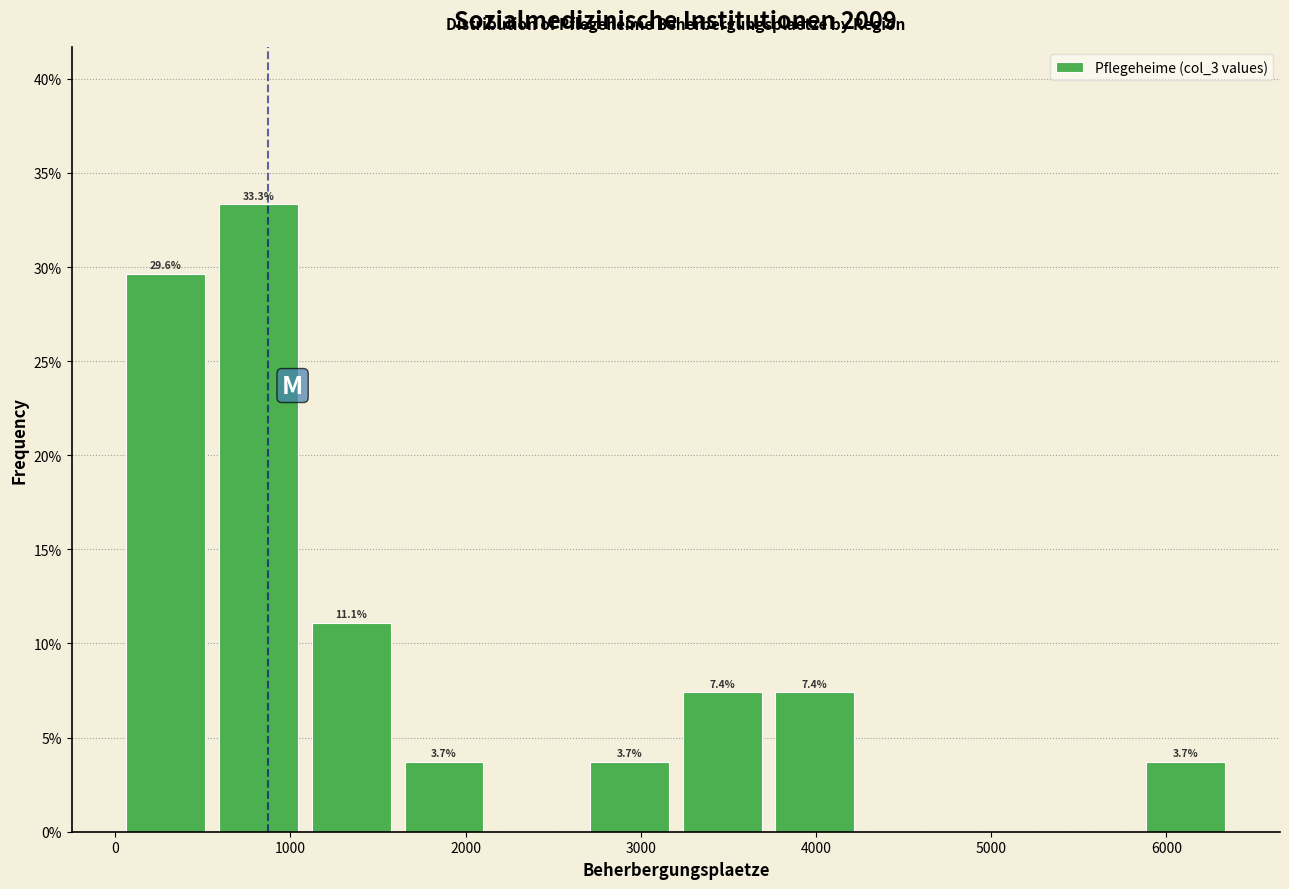

Which range on the x-axis has the tallest bar?

600 to 1100